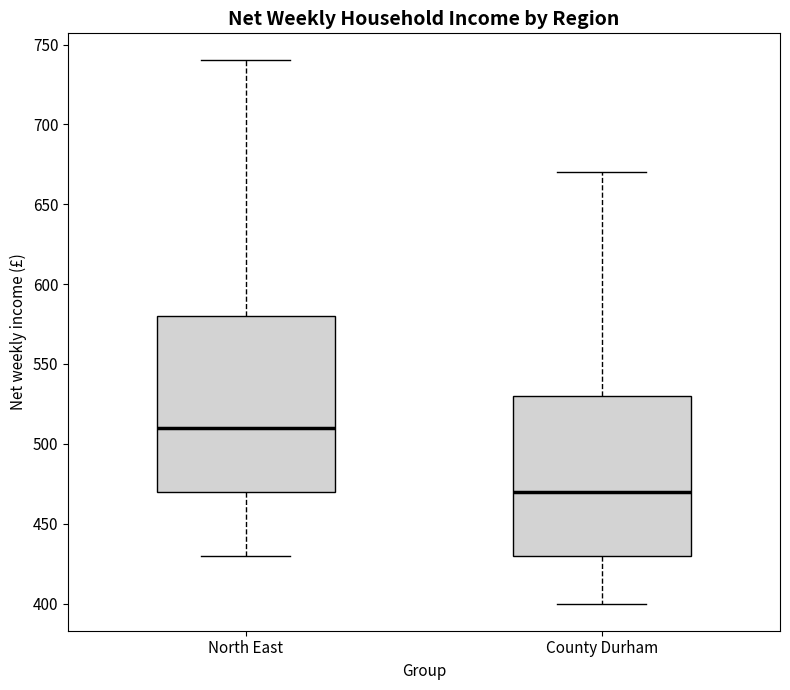

Which box has the lowest median line?

County Durham